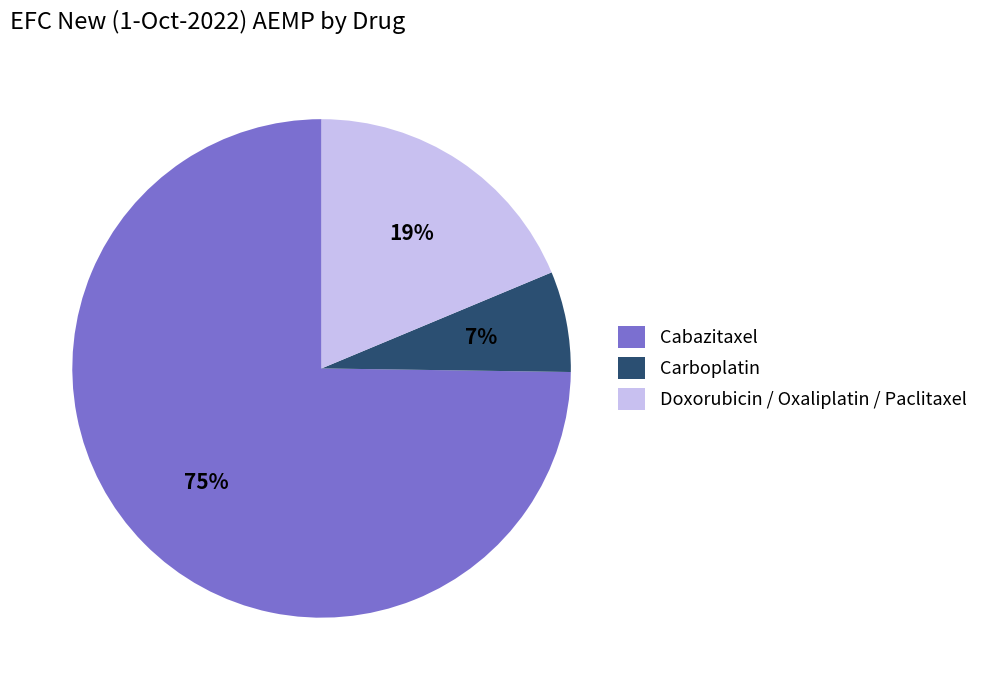

Is the sum of Cabazitaxel and Doxorubicin / Oxaliplatin / Paclitaxel greater than half?

Yes